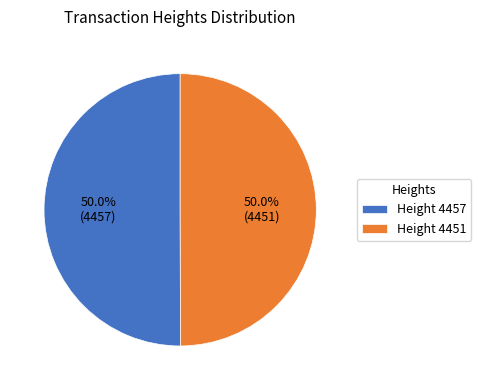

Approximately how many times larger is the value at Height 4451 compared to Height 4457?

1.0